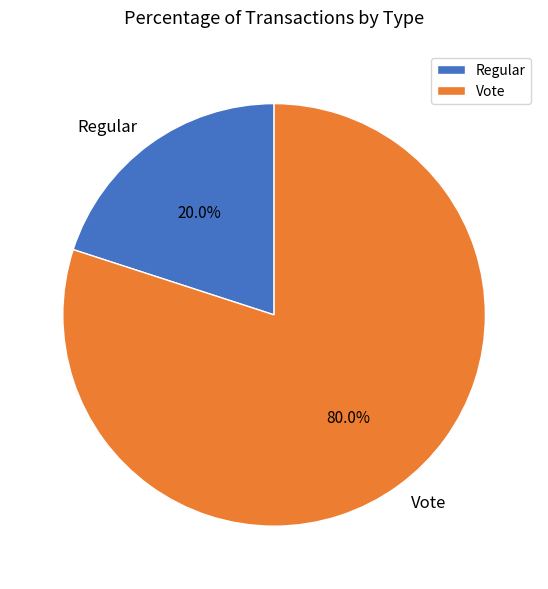

Which category has the biggest portion of the pie?

Vote